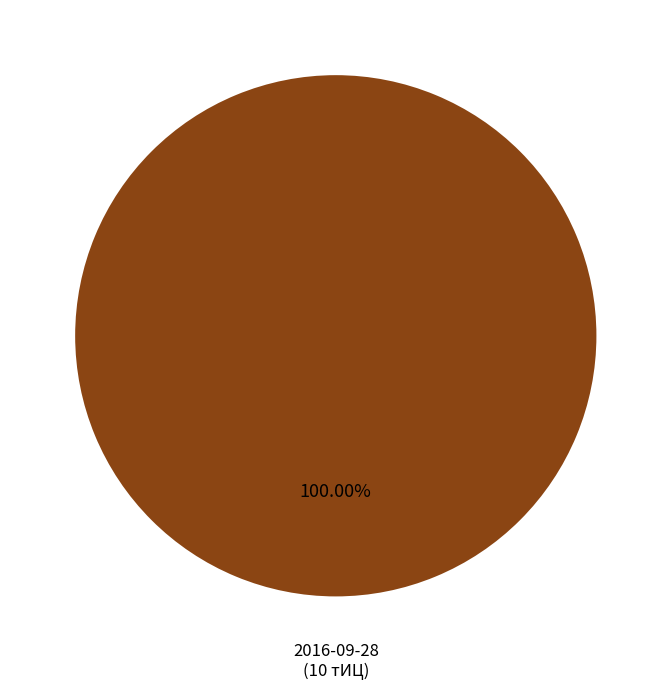

Is there any slice that represents more than half of the pie?

Yes